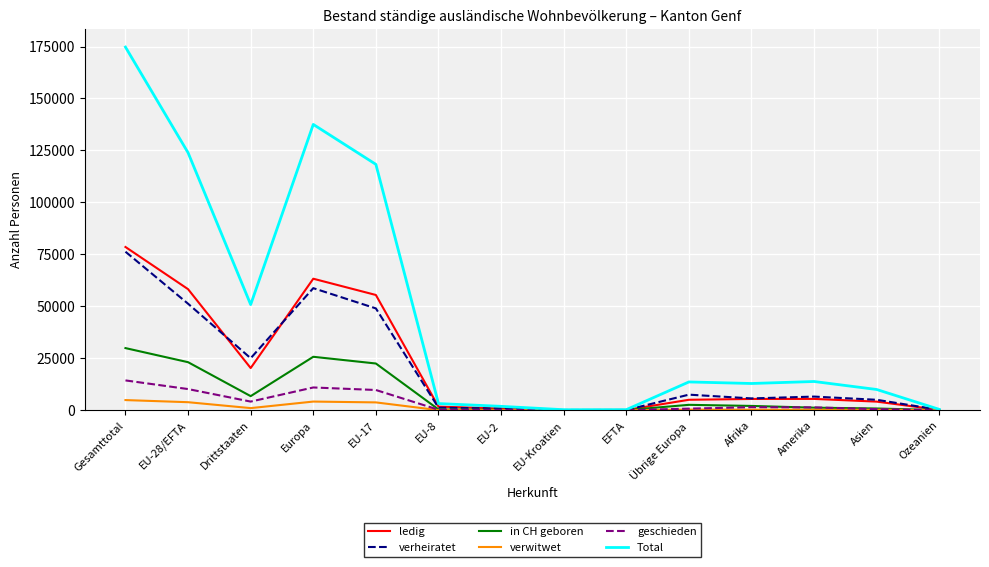

Does the chart display data point markers on the line(s)?

No